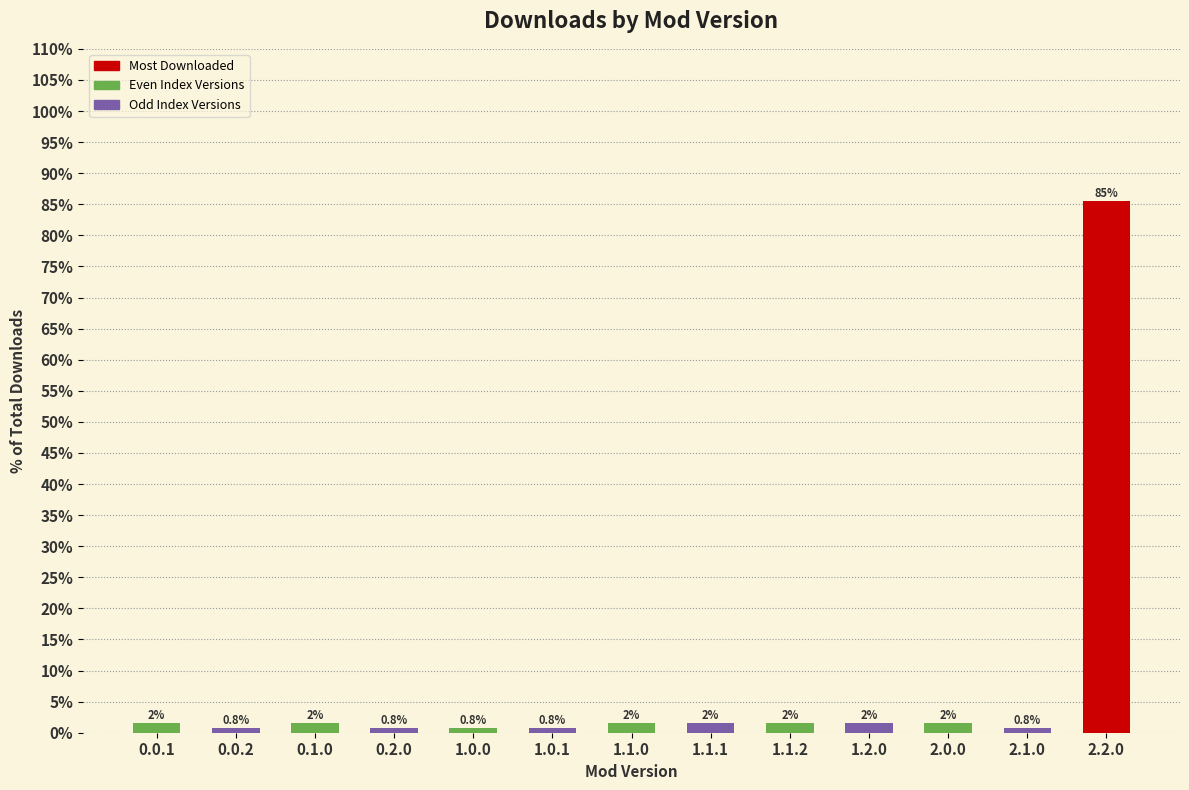

Rank the categories by value from highest to lowest.

2.2.0, 0.0.1, 0.1.0, 1.1.0, 1.1.1, 1.1.2, 1.2.0, 2.0.0, 0.0.2, 0.2.0, 1.0.0, 1.0.1, 2.1.0